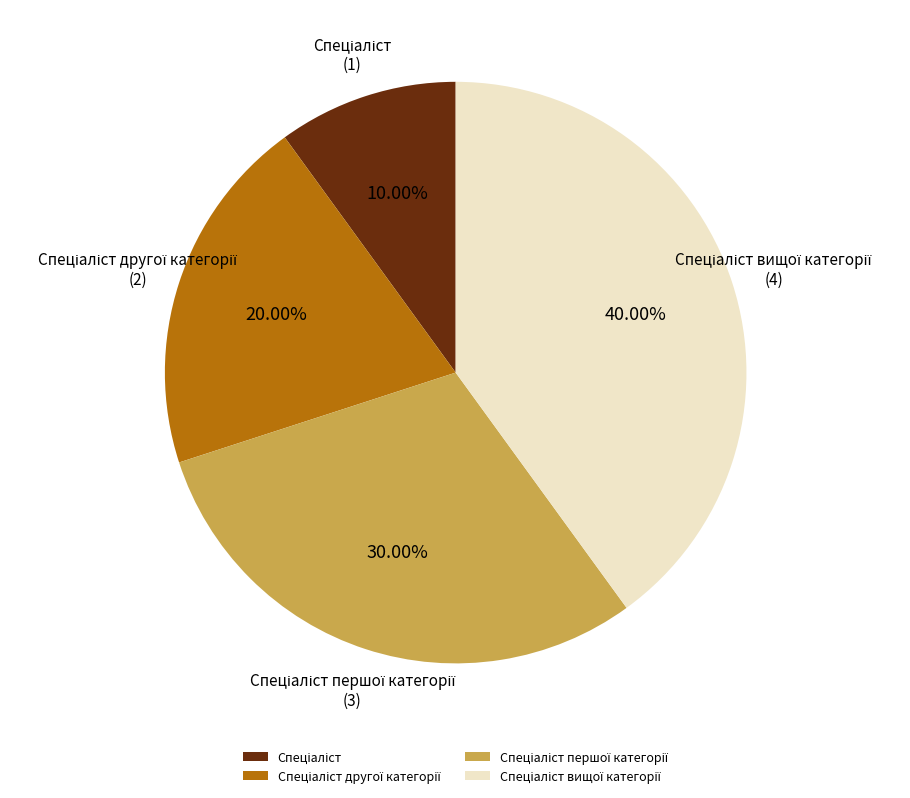

How many slices are in this pie chart?

4